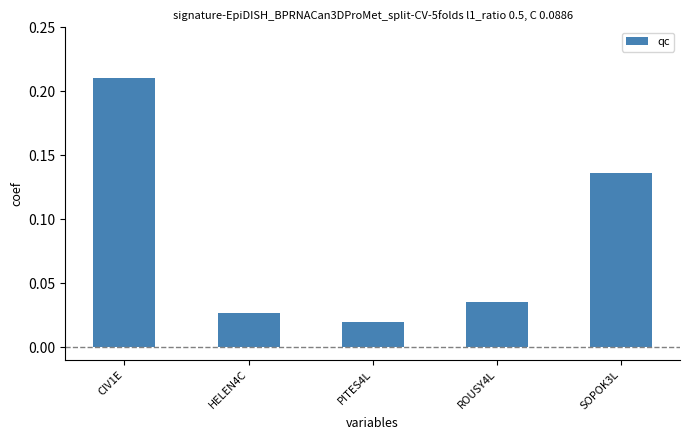

What is the label of the 4th bar from the left?

ROUSY4L